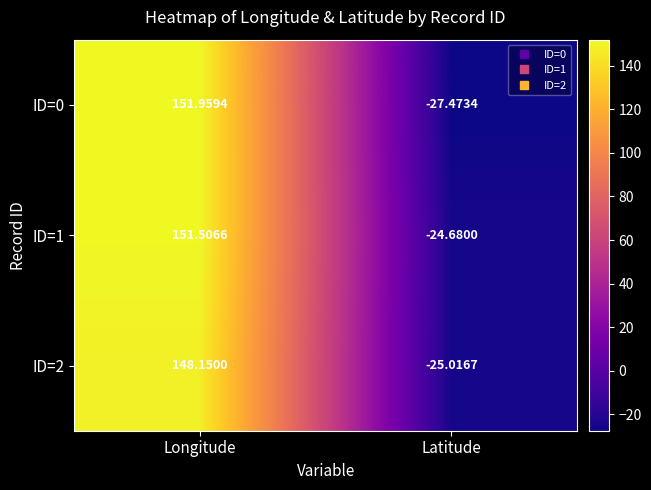

Rank the categories by ID=2 value from highest to lowest.

Longitude, Latitude